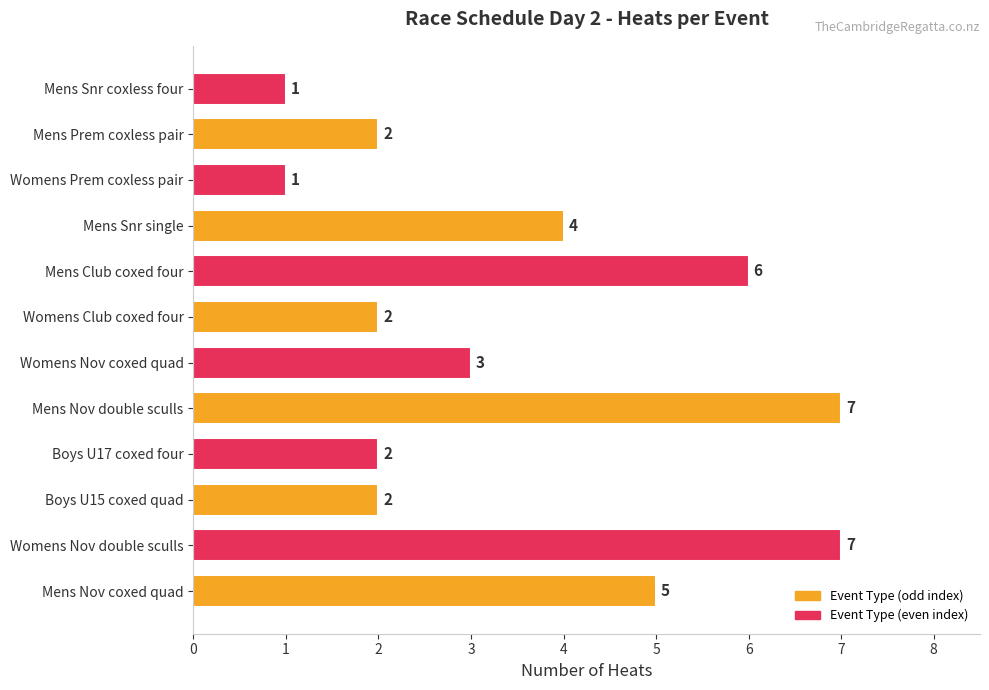

Are the bars grouped side by side (vs. stacked)?

No